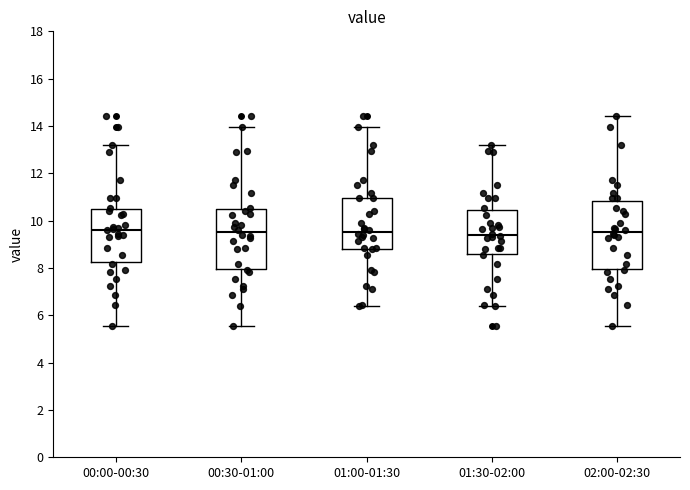

Reading left to right, read every box against the y-axis: the position of its median line, the range the box covers, and the ends of its whiskers. The values are not printed on the chart, so give them approximately, as read against the axis.

00:00-00:30: median 9.6, box 8.2 to 10.4, whiskers 5.6 to 13.2
00:30-01:00: median 9.6, box 8.0 to 10.4, whiskers 5.6 to 14.0
01:00-01:30: median 9.6, box 8.8 to 11.0, whiskers 6.4 to 14.0
01:30-02:00: median 9.4, box 8.6 to 10.4, whiskers 6.4 to 13.2
02:00-02:30: median 9.6, box 8.0 to 10.8, whiskers 5.6 to 14.4